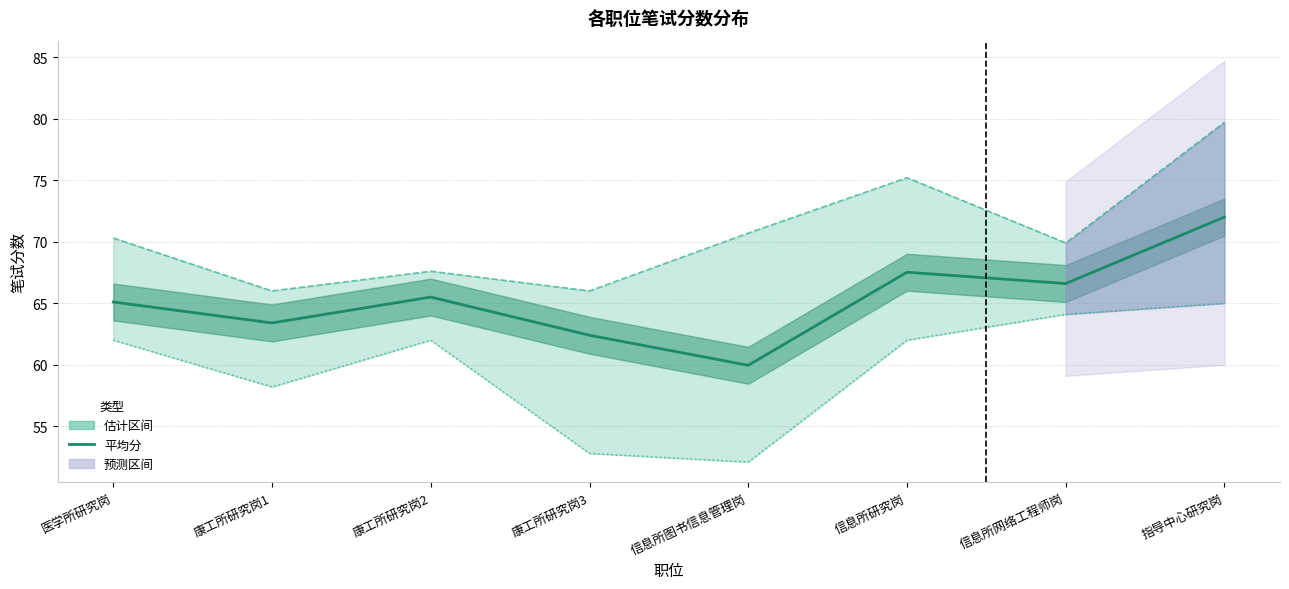

What position from the left is 指导中心研究岗?

8